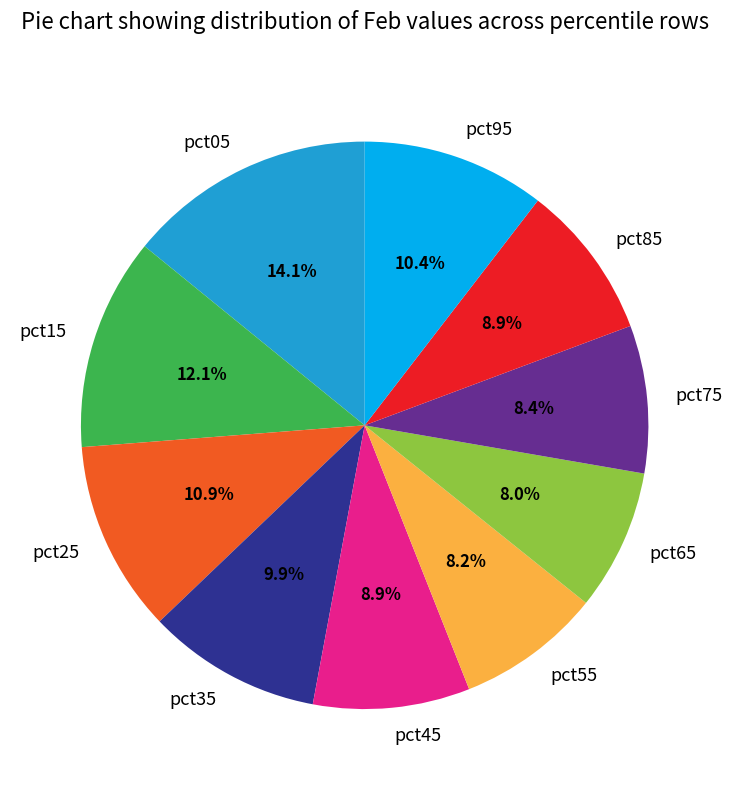

To the nearest percent, what is the combined percentage of pct55 and pct65?

16%